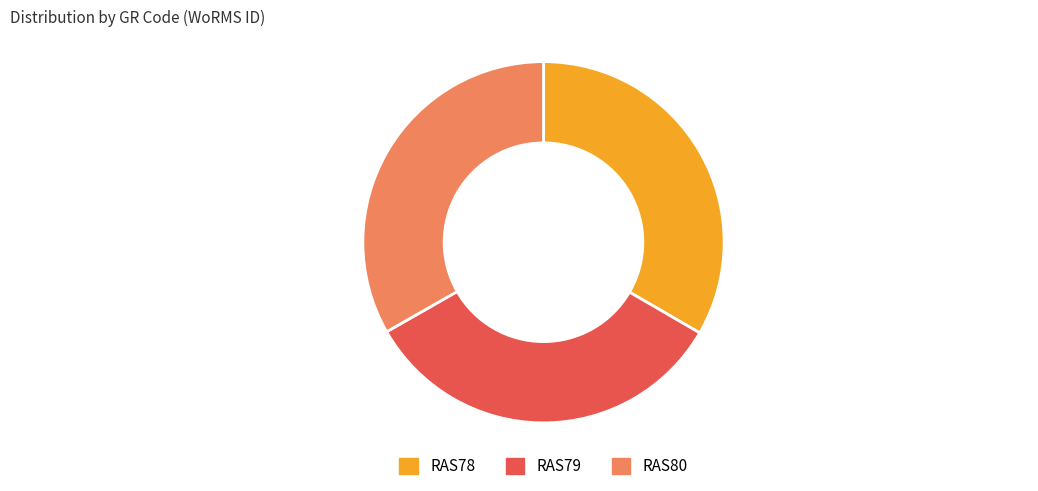

Is there any slice that represents more than half of the pie?

No